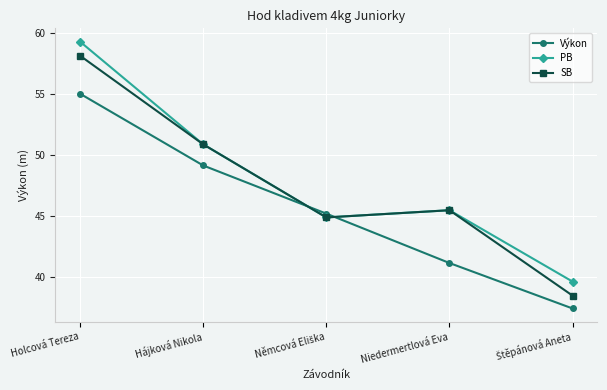

Where is the first local maximum for PB?

Niedermertlová Eva